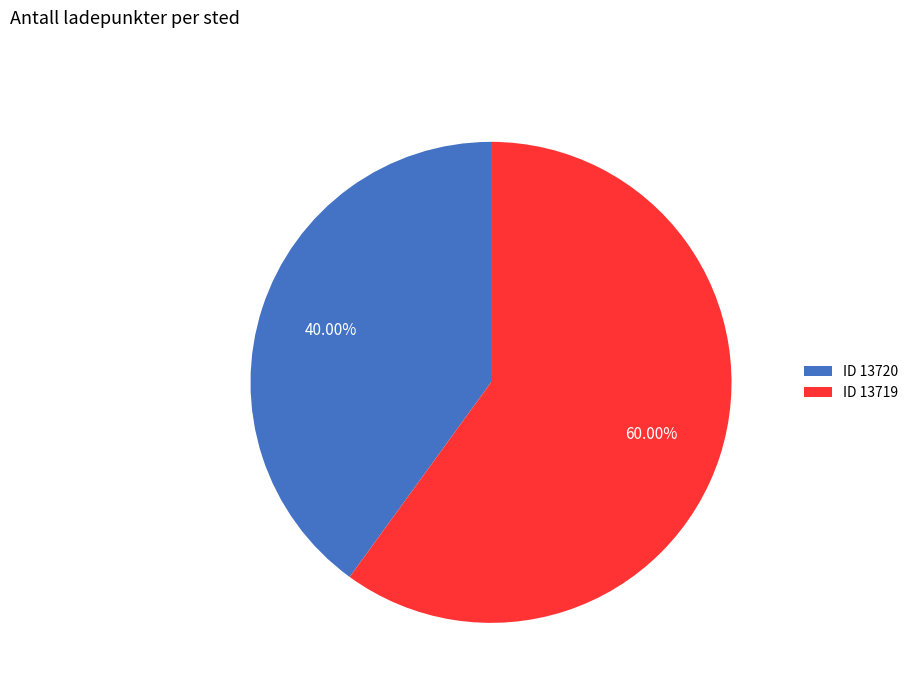

Is there any slice that represents more than half of the pie?

Yes